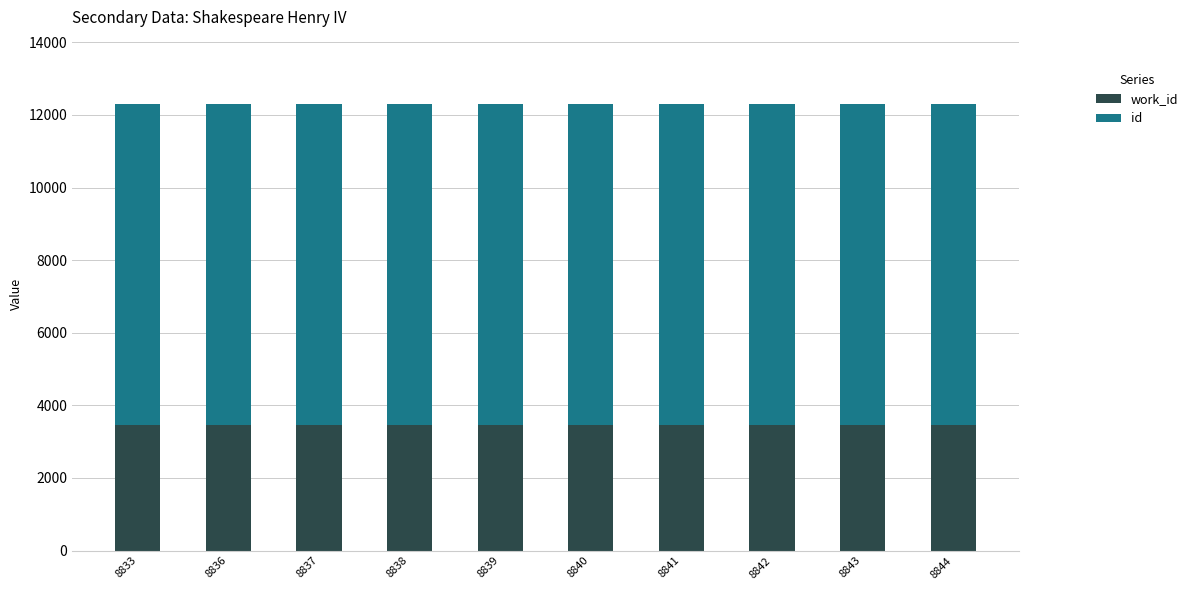

What are all the series names shown in the legend?

work_id, id